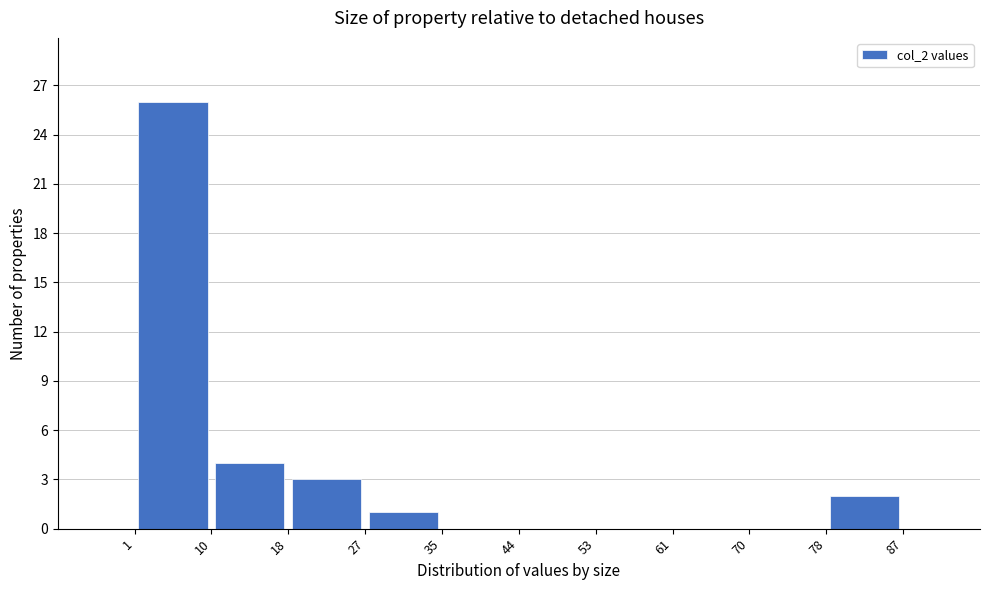

Reading left to right, transcribe this chart: for each bar, give the range it covers on the x-axis and its height. The values are not printed on the chart, so give them approximately, as read against the axis.

1 to 10: 26
10 to 18: 4
18 to 27: 3
27 to 35: 1
35 to 44: 0
44 to 53: 0
53 to 61: 0
61 to 70: 0
70 to 78: 0
78 to 87: 2